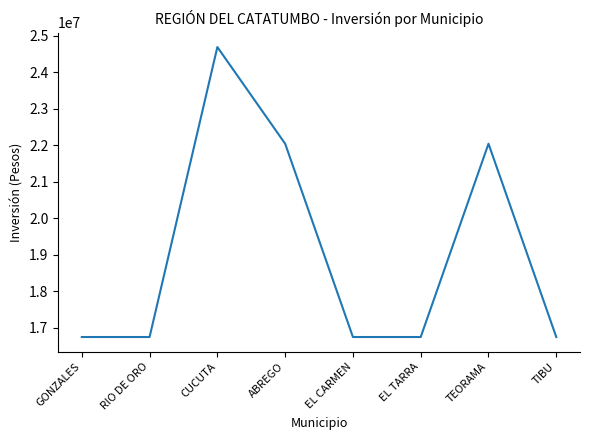

Reading left to right, list all the values displayed in this chart.

GONZALES=16741000	RIO DE ORO=16741000	CUCUTA=24691000	ABREGO=22041000	EL CARMEN=16741000	EL TARRA=16741000	TEORAMA=22041000	TIBU=16741000